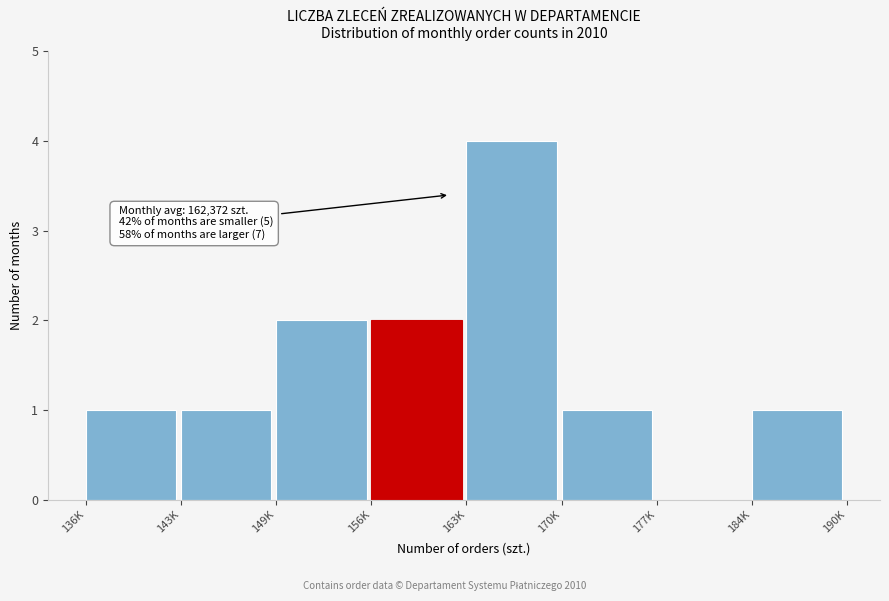

Reading left to right, transcribe all the data shown in this chart.

136K=1	143K=1	149K=2	156K=2	163K=4	170K=1	177K=0	184K=1